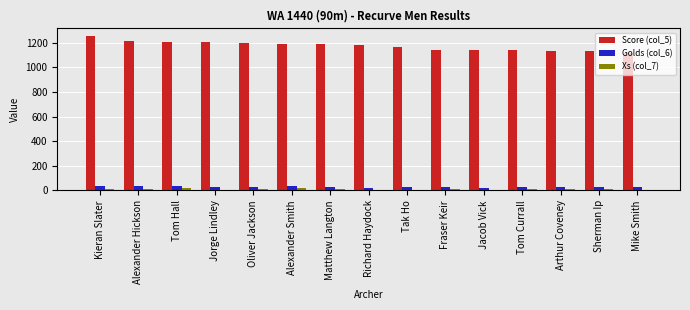

Rank the series at Jorge Lindley from lowest to highest value.

Xs (col_7), Golds (col_6), Score (col_5)